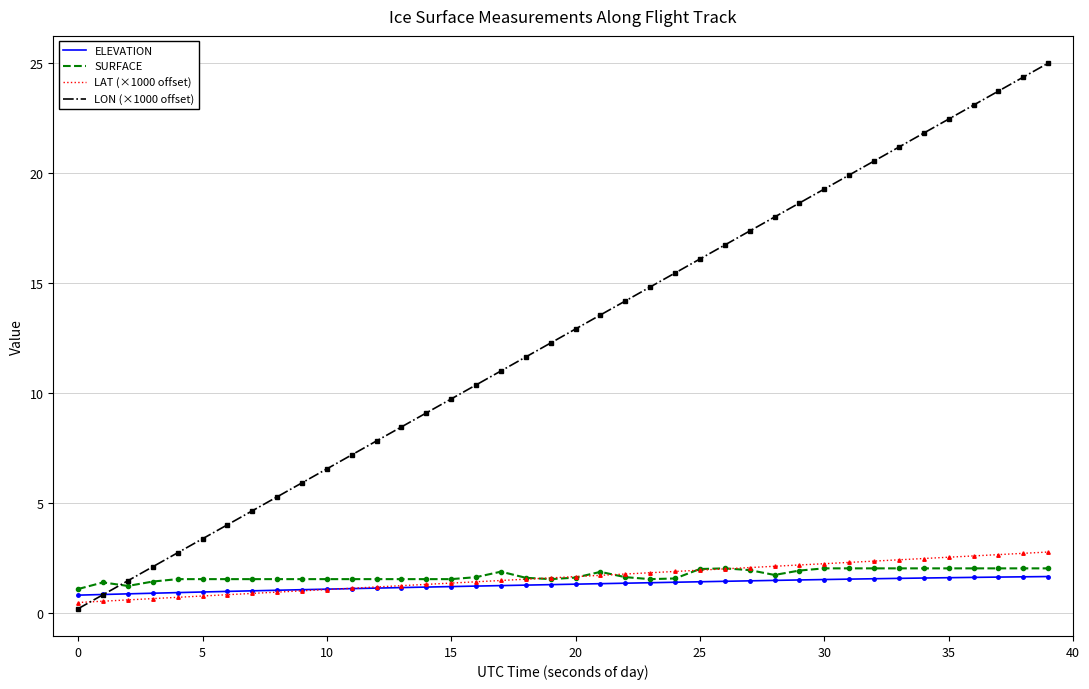

Is this an area chart (filled region under the line)?

No